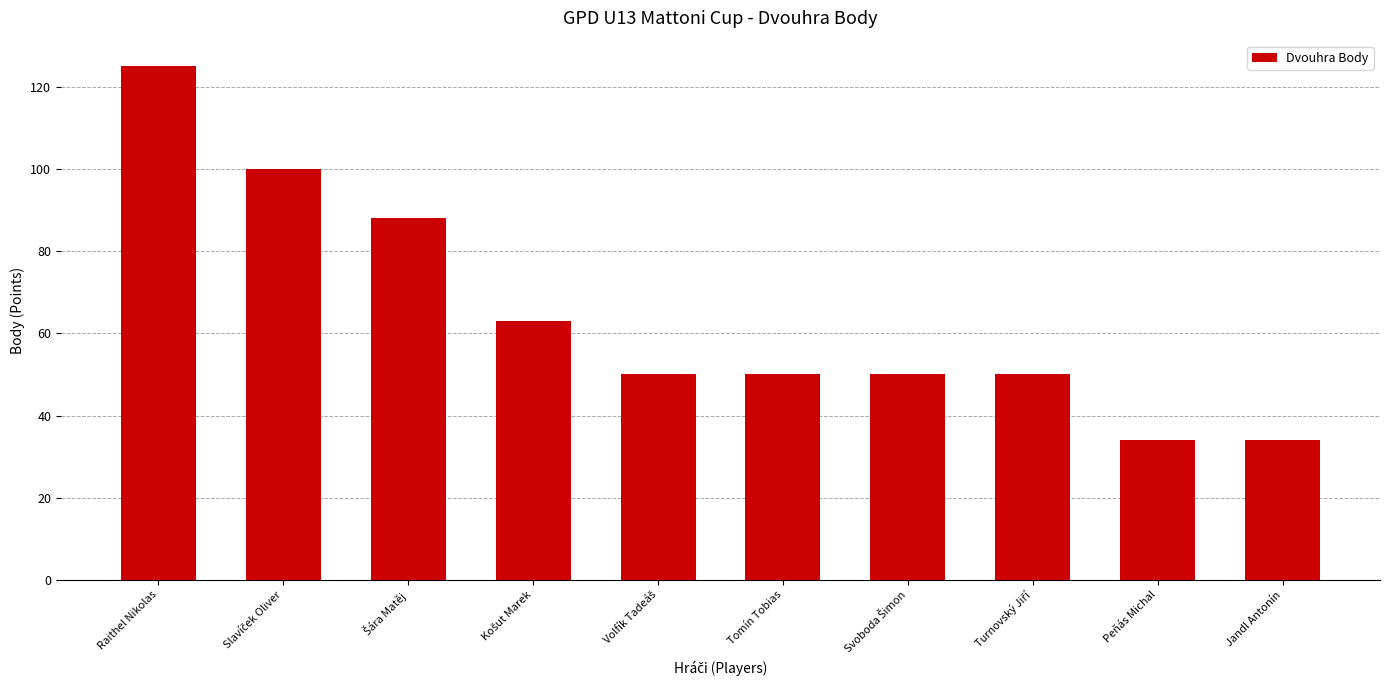

Approximately how many times larger is the value at Tomín Tobias compared to Jandl Antonín?

1.5